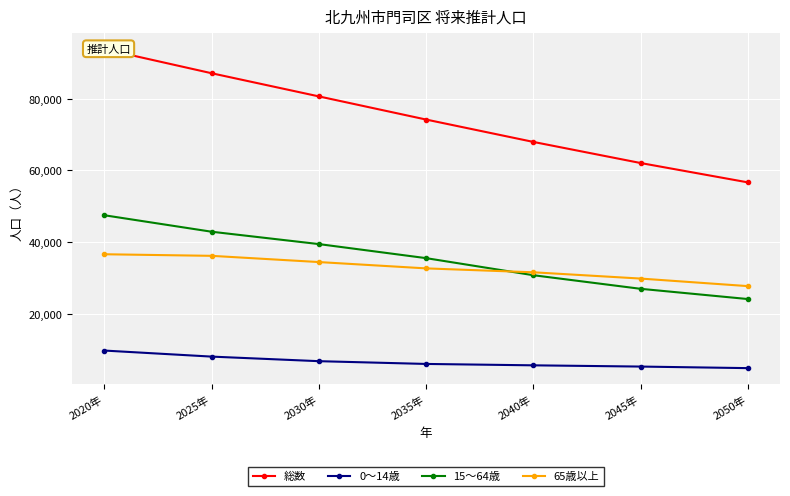

True or false: 15～64歳 and 総数 cross at least once.

False